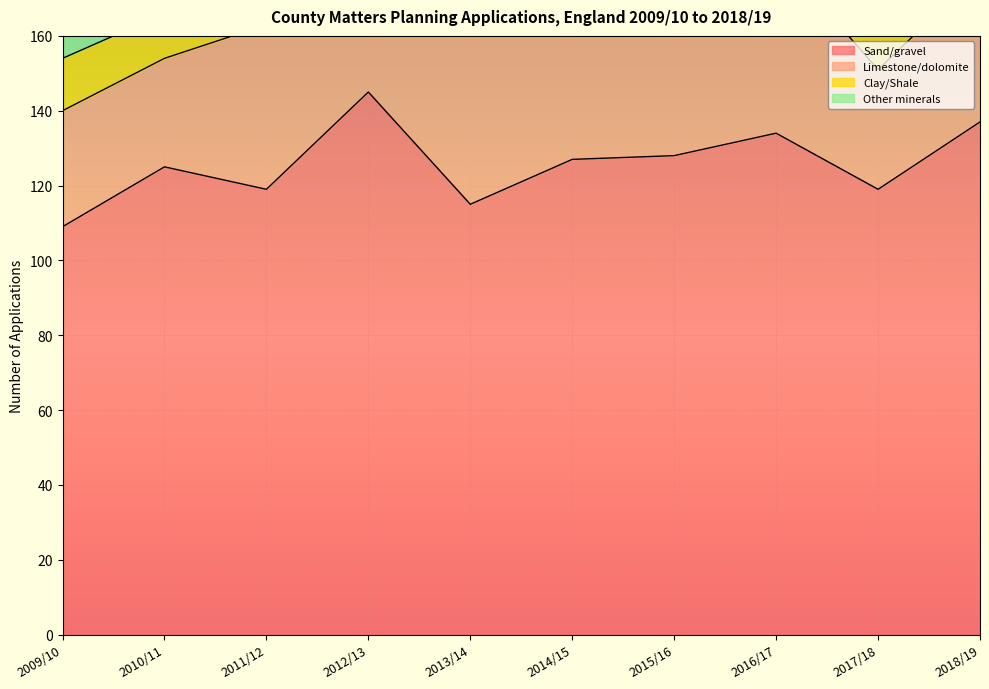

How many categories are shown in the chart?

10